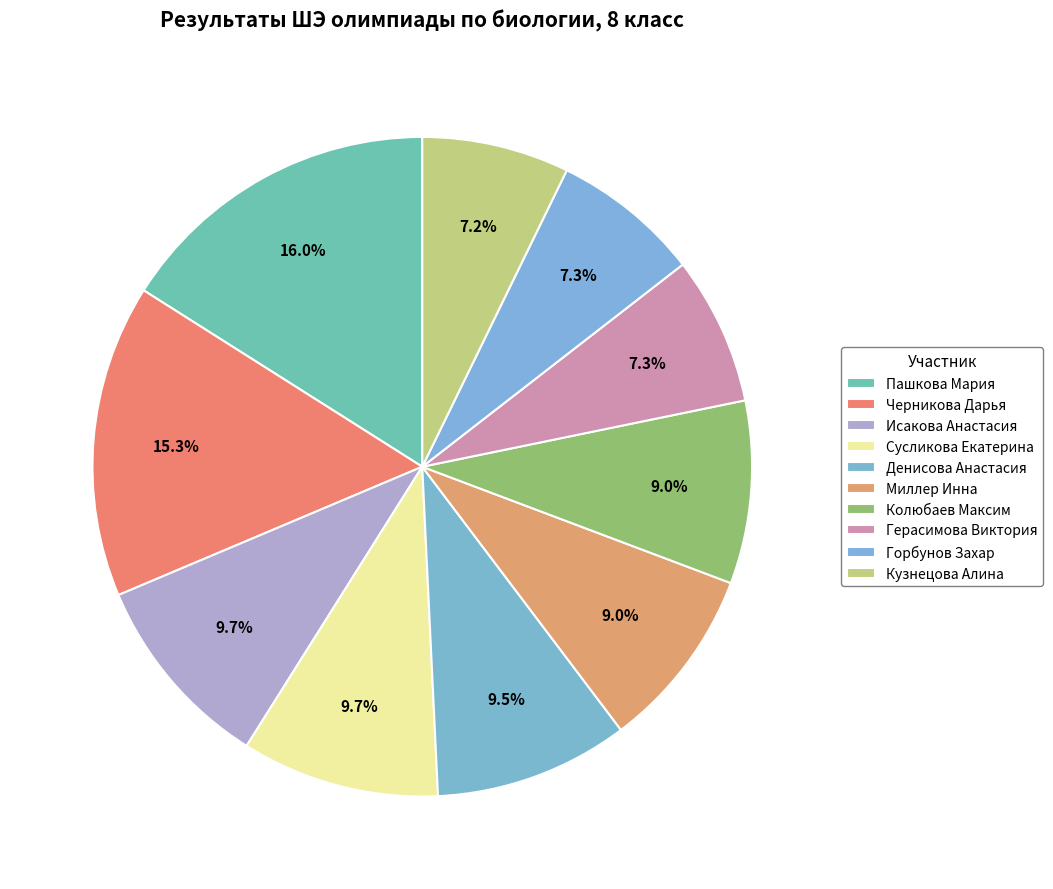

How many slices are in this pie chart?

10